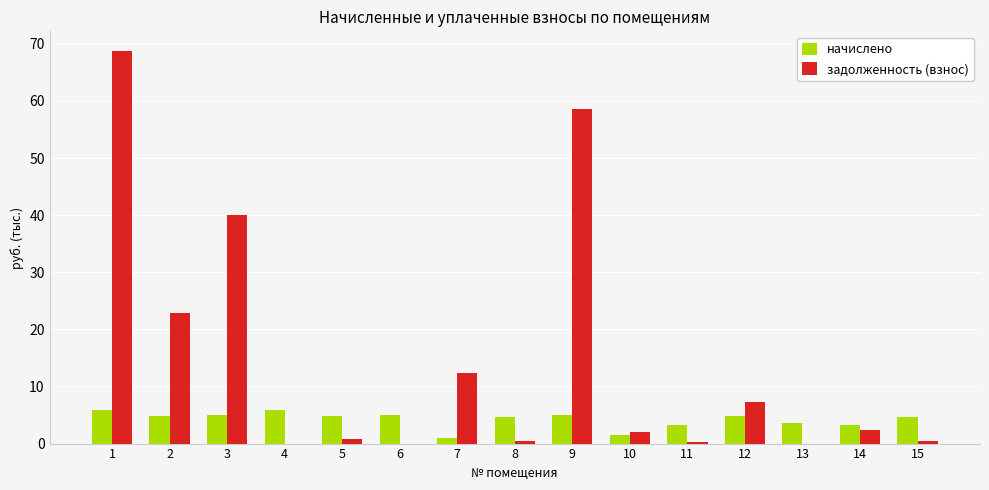

What is the maximum value shown in the chart?

68.7